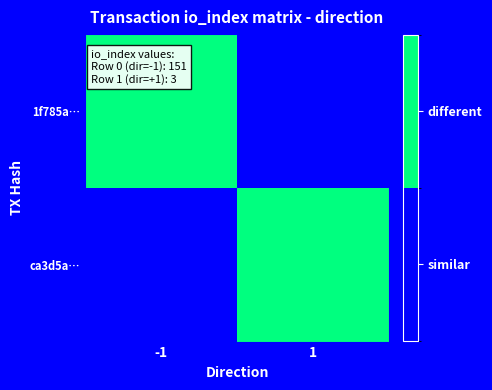

What is the total value across all series at -1?

1